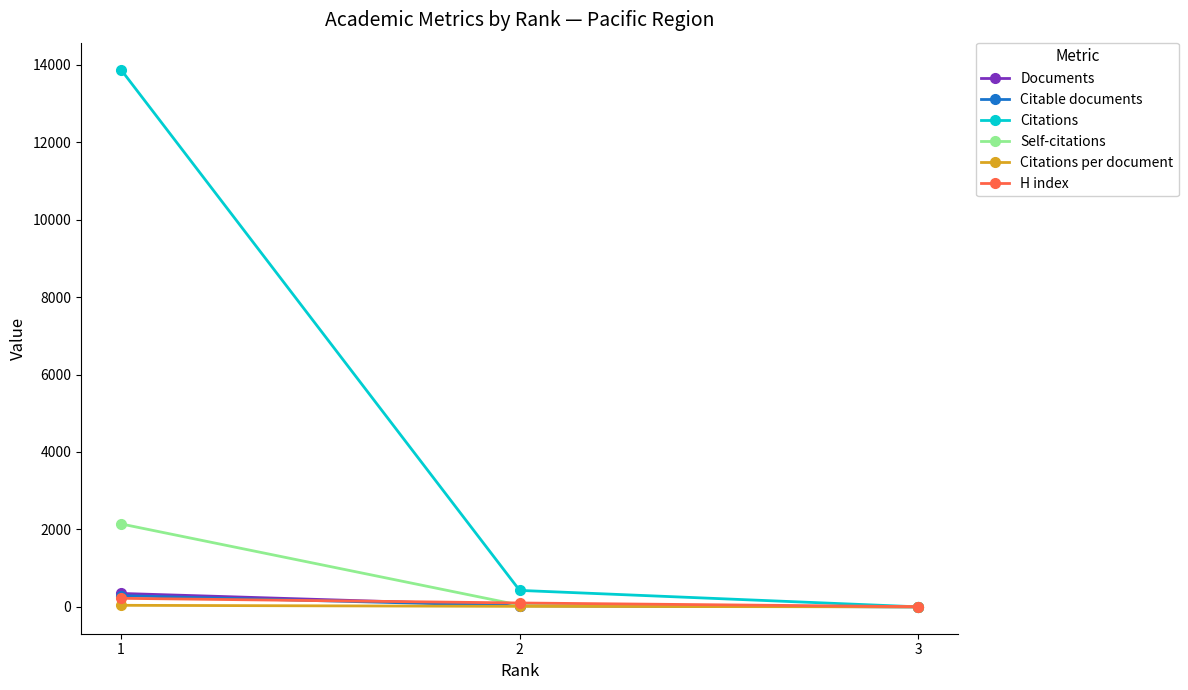

At which category is the sum across all series the highest?

1